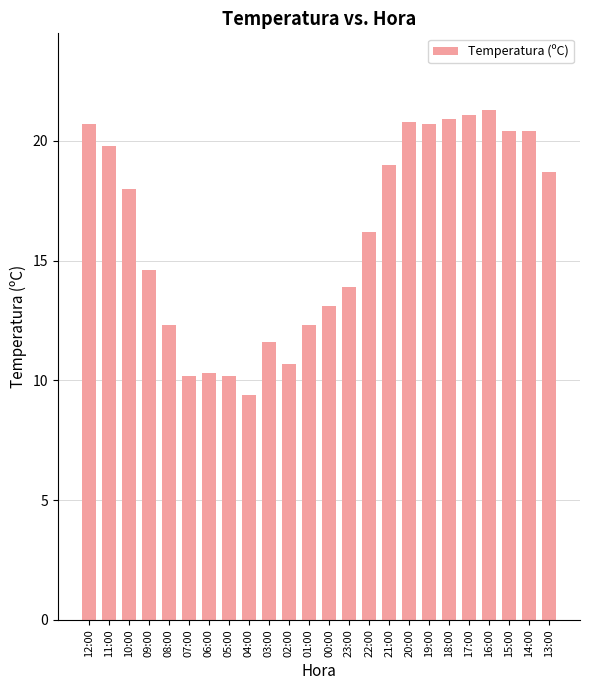

Read the value at 11:00.

19.8